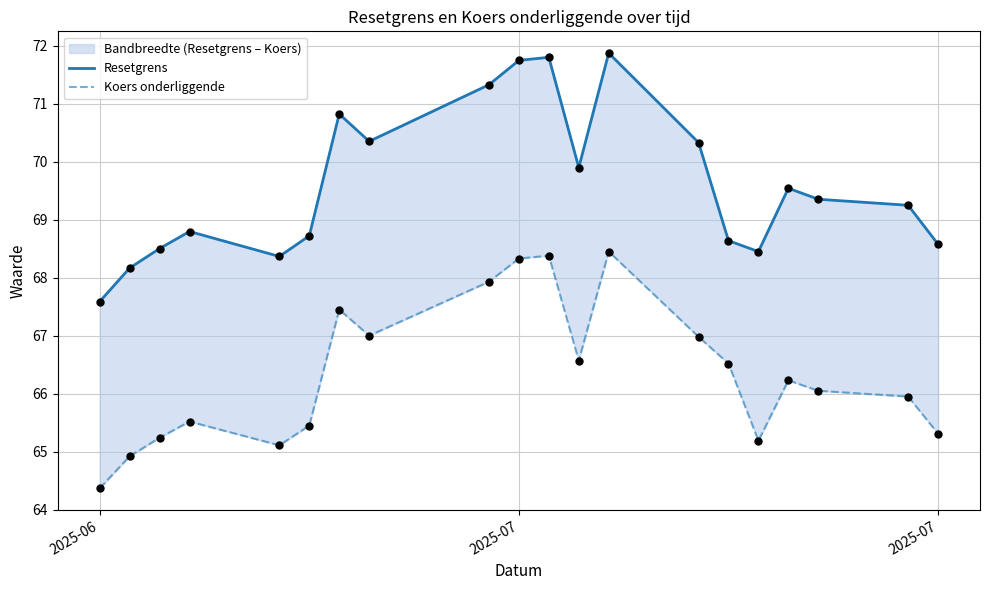

At how many categories does at least one series exceed 68?

19